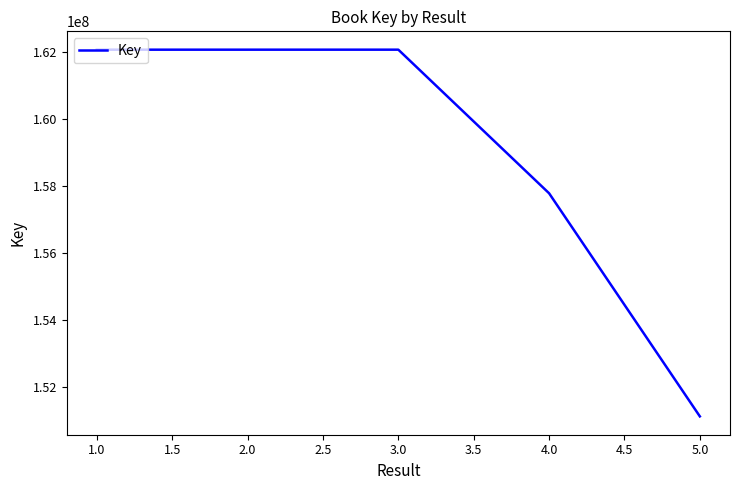

What value does the data have at 1.0, to the nearest 50?

162083400